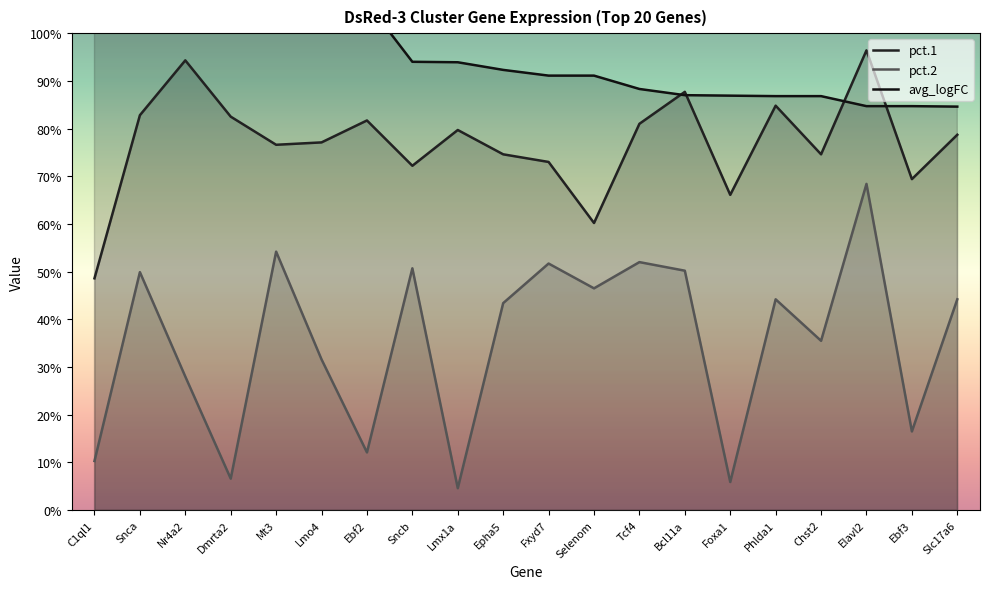

True or false: pct.2 and avg_logFC cross at least once.

False